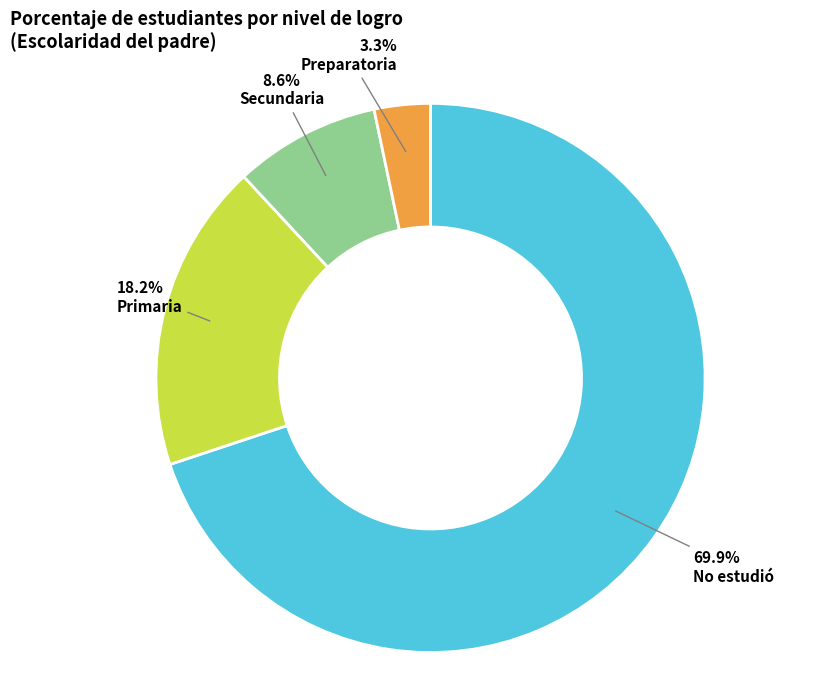

Is there a majority slice in this chart?

Yes